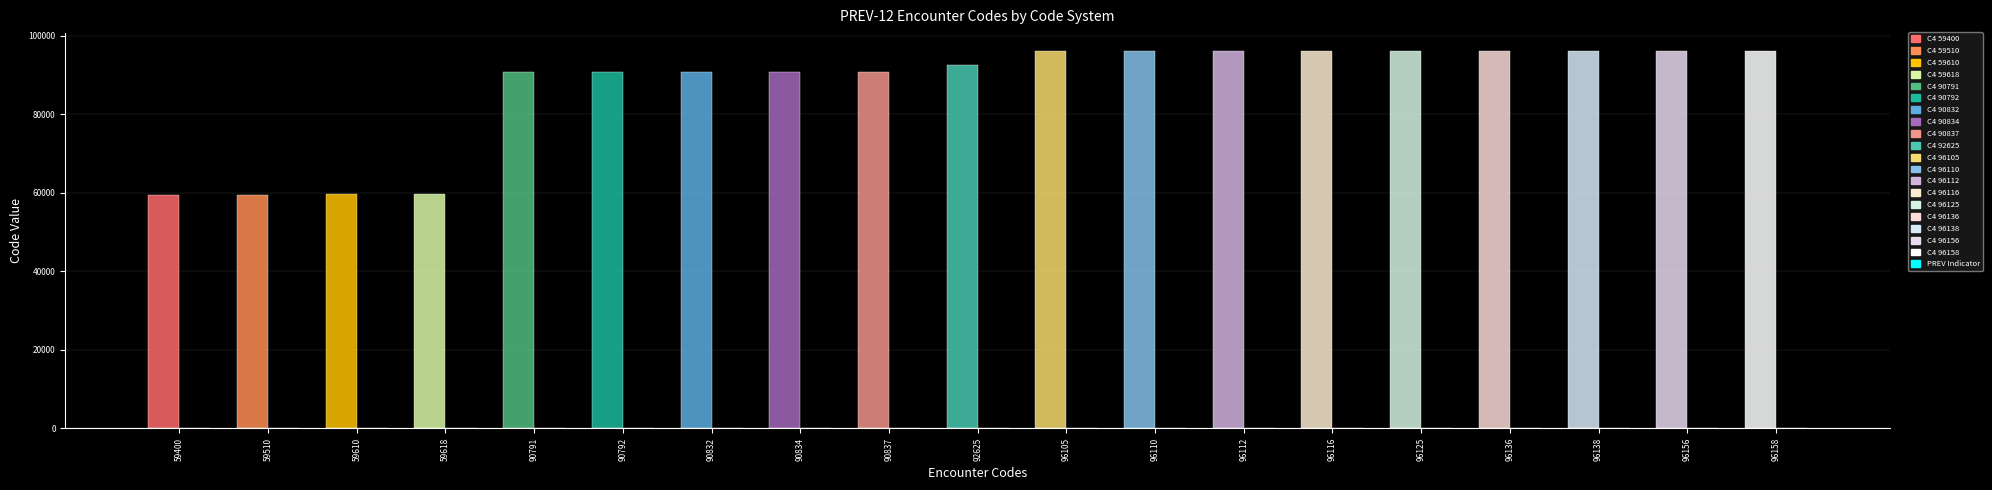

Reading left to right, transcribe all the data shown in this chart.

C4: 59400=59400	59510=59510	59610=59610	59618=59618	90791=90791	90792=90792	90832=90832	90834=90834	90837=90837	92625=92625	96105=96105	96110=96110	96112=96112	96116=96116	96125=96125	96136=96136	96138=96138	96156=96156	96158=96158
PREV: 59400=12	59510=12	59610=12	59618=12	90791=12	90792=12	90832=12	90834=12	90837=12	92625=12	96105=12	96110=12	96112=12	96116=12	96125=12	96136=12	96138=12	96156=12	96158=12